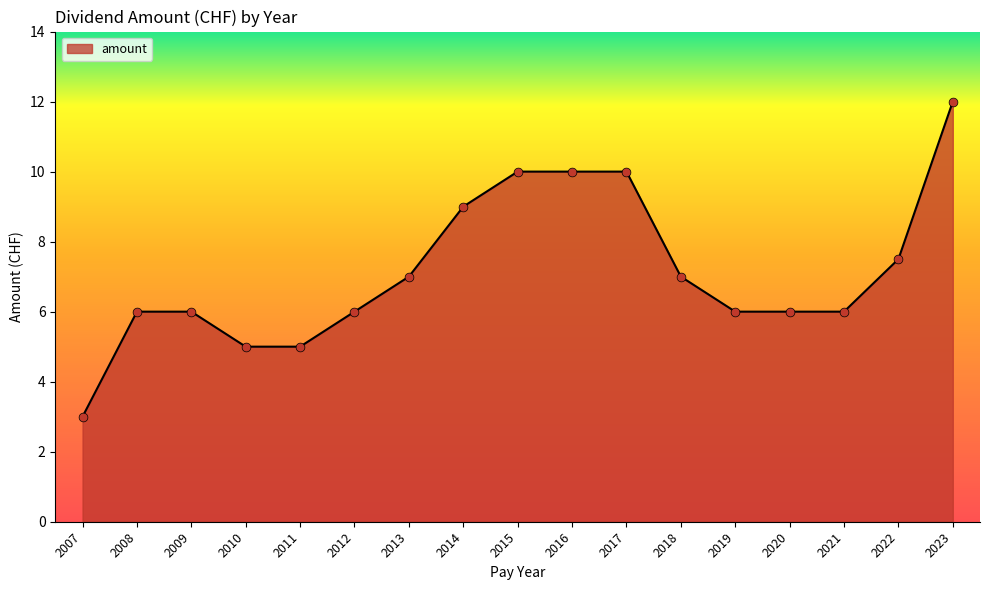

What is the change in value from 2009 to 2014?

+3.0